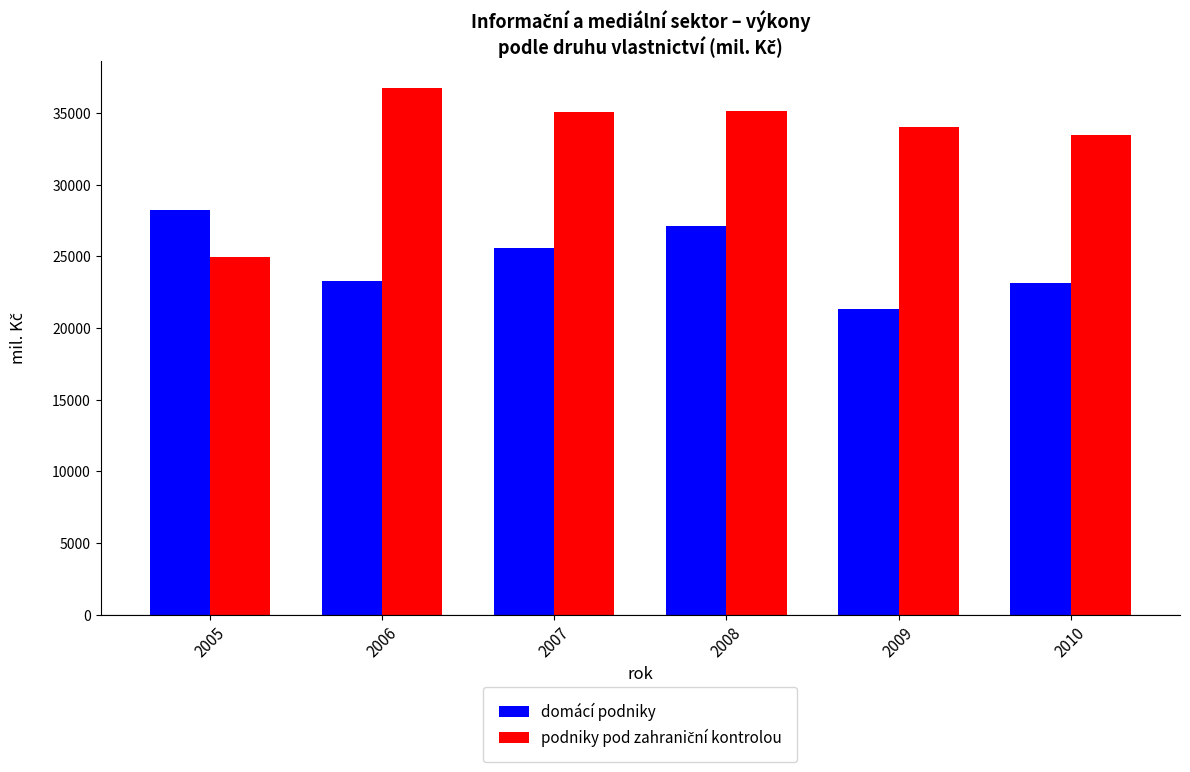

How many bars are there in total?

12